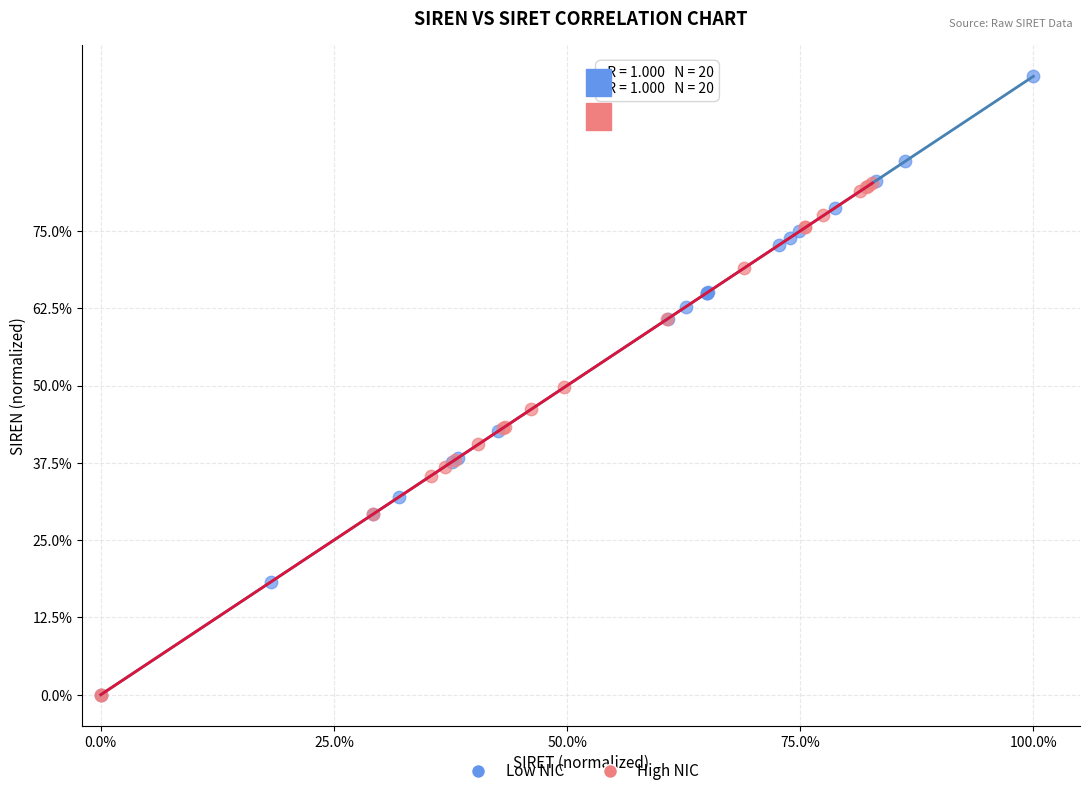

Which series reaches the maximum Y coordinate?

Low NIC